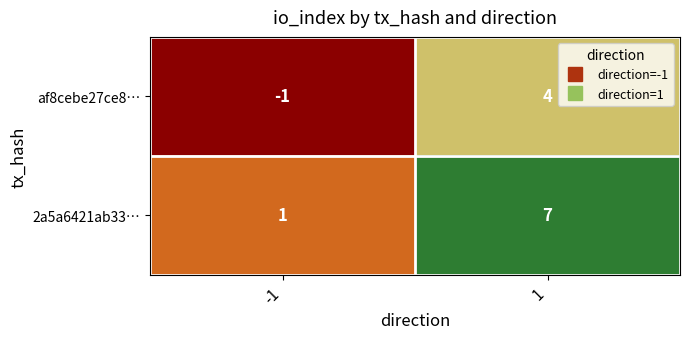

How many series are shown in this chart?

2